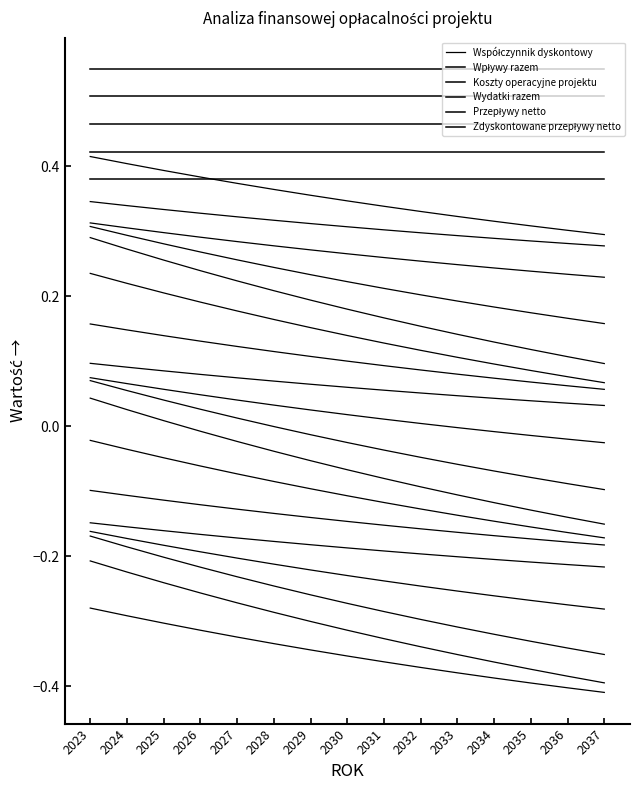

Reading right to left, what are all the values shown in this chart?

Współczynnik dyskontowy: -0.4	-0.4	-0.4	-0.4	-0.4	-0.4	-0.4	-0.4	-0.3	-0.3	-0.3	-0.3	-0.3	-0.3	-0.3
Wpływy razem: 0.4	0.4	0.4	0.4	0.4	0.4	0.4	0.4	0.4	0.4	0.4	0.4	0.4	0.4	0.4
Koszty operacyjne projektu: 0.4	0.4	0.4	0.4	0.4	0.4	0.4	0.4	0.4	0.4	0.4	0.4	0.4	0.4	0.4
Wydatki razem: 0.5	0.5	0.5	0.5	0.5	0.5	0.5	0.5	0.5	0.5	0.5	0.5	0.5	0.5	0.5
Przepływy netto: 0.5	0.5	0.5	0.5	0.5	0.5	0.5	0.5	0.5	0.5	0.5	0.5	0.5	0.5	0.5
Zdyskontowane przepływy netto: 0.6	0.6	0.6	0.6	0.6	0.6	0.6	0.6	0.6	0.6	0.6	0.6	0.6	0.6	0.6